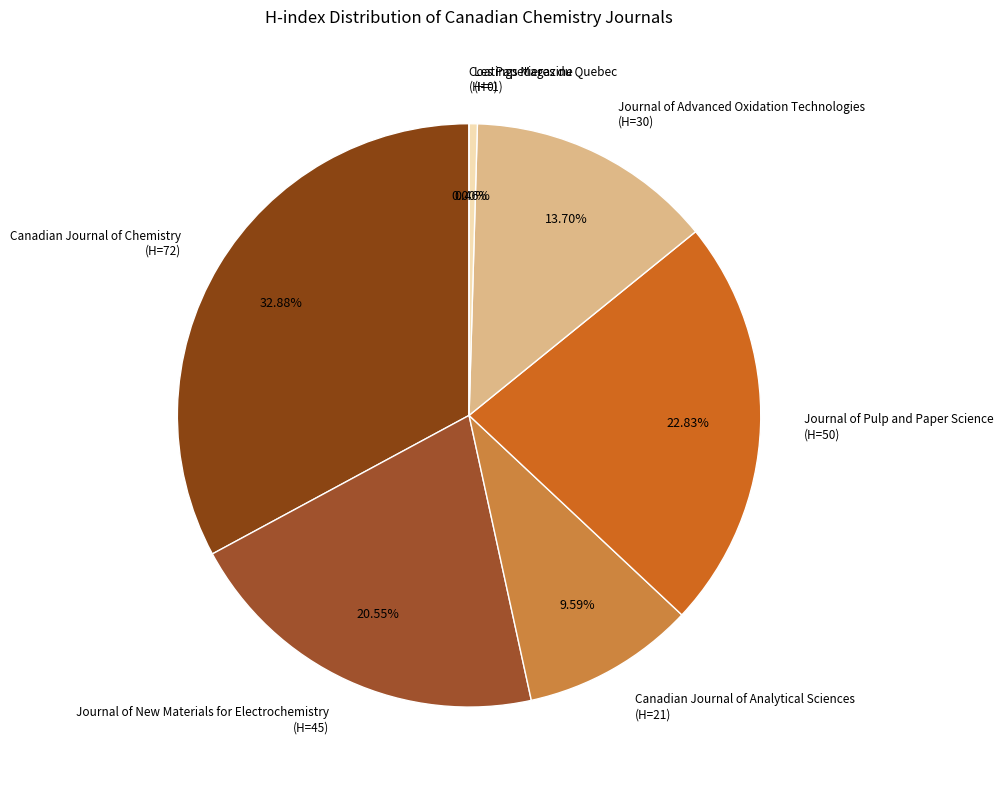

Which slice is the largest?

Canadian Journal of Chemistry
(H=72)